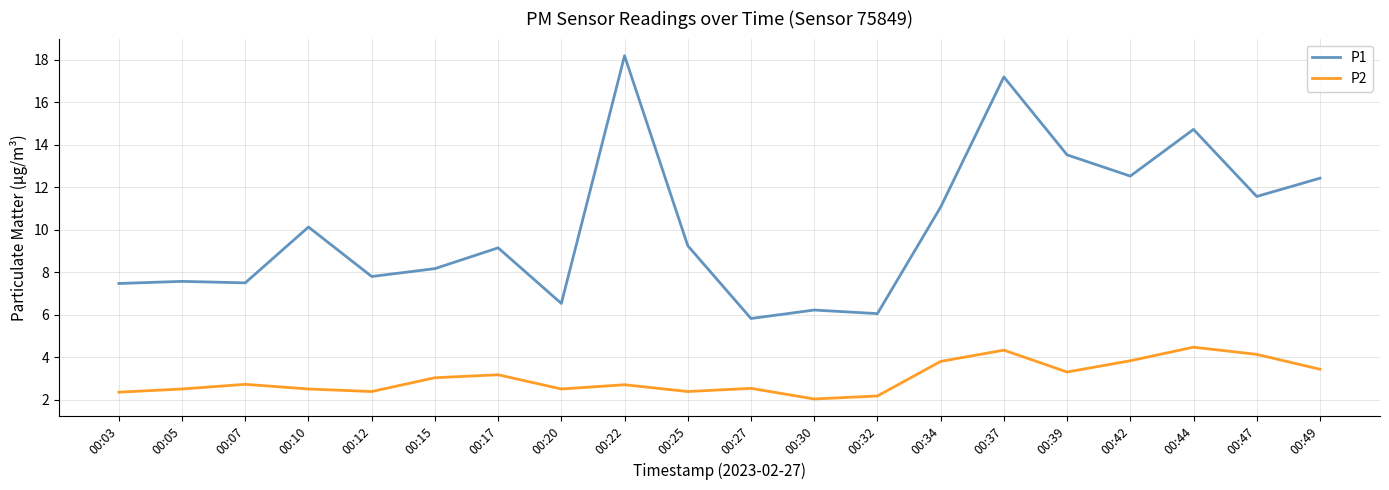

At 00:34, list the series in order from largest to smallest.

P1, P2